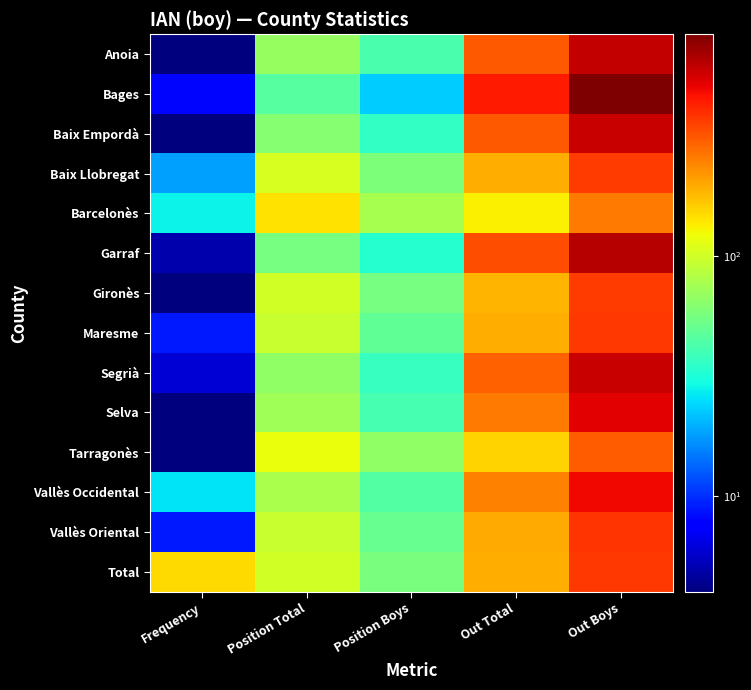

What is the greatest value displayed?

839